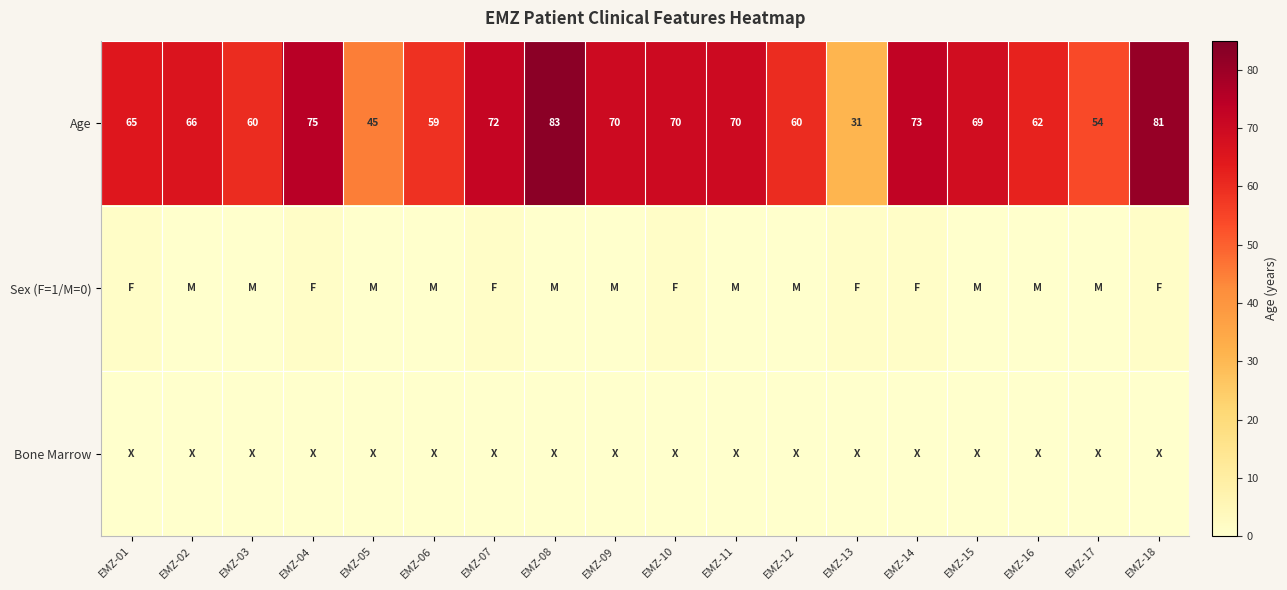

At which label does Age reach its peak?

EMZ-08